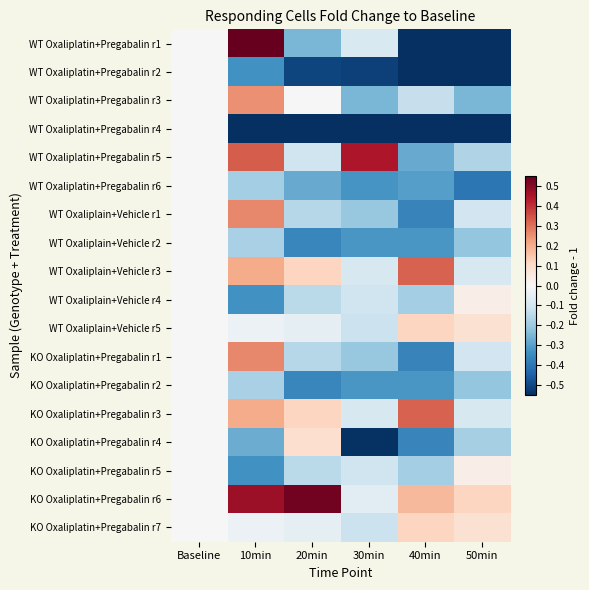

Reading right to left, list all the values displayed in this chart.

WT Oxaliplatin+Pregabalin r1: 50min=-0.8	40min=-0.7	30min=-0.1	20min=-0.2	10min=0.6	Baseline=0.0
WT Oxaliplatin+Pregabalin r2: 50min=-0.8	40min=-0.6	30min=-0.5	20min=-0.5	10min=-0.3	Baseline=0.0
WT Oxaliplatin+Pregabalin r3: 50min=-0.3	40min=-0.1	30min=-0.3	20min=0.0	10min=0.2	Baseline=0.0
WT Oxaliplatin+Pregabalin r4: 50min=-0.9	40min=-0.8	30min=-0.6	20min=-0.8	10min=-0.6	Baseline=0.0
WT Oxaliplatin+Pregabalin r5: 50min=-0.2	40min=-0.3	30min=0.4	20min=-0.1	10min=0.3	Baseline=0.0
WT Oxaliplatin+Pregabalin r6: 50min=-0.4	40min=-0.3	30min=-0.3	20min=-0.3	10min=-0.2	Baseline=0.0
WT Oxaliplain+Vehicle r1: 50min=-0.1	40min=-0.4	30min=-0.2	20min=-0.2	10min=0.3	Baseline=0.0
WT Oxaliplain+Vehicle r2: 50min=-0.2	40min=-0.3	30min=-0.3	20min=-0.4	10min=-0.2	Baseline=0.0
WT Oxaliplain+Vehicle r3: 50min=-0.1	40min=0.3	30min=-0.1	20min=0.1	10min=0.2	Baseline=0.0
WT Oxaliplain+Vehicle r4: 50min=0.0	40min=-0.2	30min=-0.1	20min=-0.1	10min=-0.3	Baseline=0.0
WT Oxaliplain+Vehicle r5: 50min=0.1	40min=0.1	30min=-0.1	20min=-0.0	10min=-0.0	Baseline=0.0
KO Oxaliplatin+Pregabalin r1: 50min=-0.1	40min=-0.4	30min=-0.2	20min=-0.2	10min=0.3	Baseline=0.0
KO Oxaliplatin+Pregabalin r2: 50min=-0.2	40min=-0.3	30min=-0.3	20min=-0.4	10min=-0.2	Baseline=0.0
KO Oxaliplatin+Pregabalin r3: 50min=-0.1	40min=0.3	30min=-0.1	20min=0.1	10min=0.2	Baseline=0.0
KO Oxaliplatin+Pregabalin r4: 50min=-0.2	40min=-0.4	30min=-0.5	20min=0.1	10min=-0.3	Baseline=0.0
KO Oxaliplatin+Pregabalin r5: 50min=0.0	40min=-0.2	30min=-0.1	20min=-0.1	10min=-0.3	Baseline=0.0
KO Oxaliplatin+Pregabalin r6: 50min=0.1	40min=0.2	30min=-0.1	20min=0.5	10min=0.5	Baseline=0.0
KO Oxaliplatin+Pregabalin r7: 50min=0.1	40min=0.1	30min=-0.1	20min=-0.0	10min=-0.0	Baseline=0.0